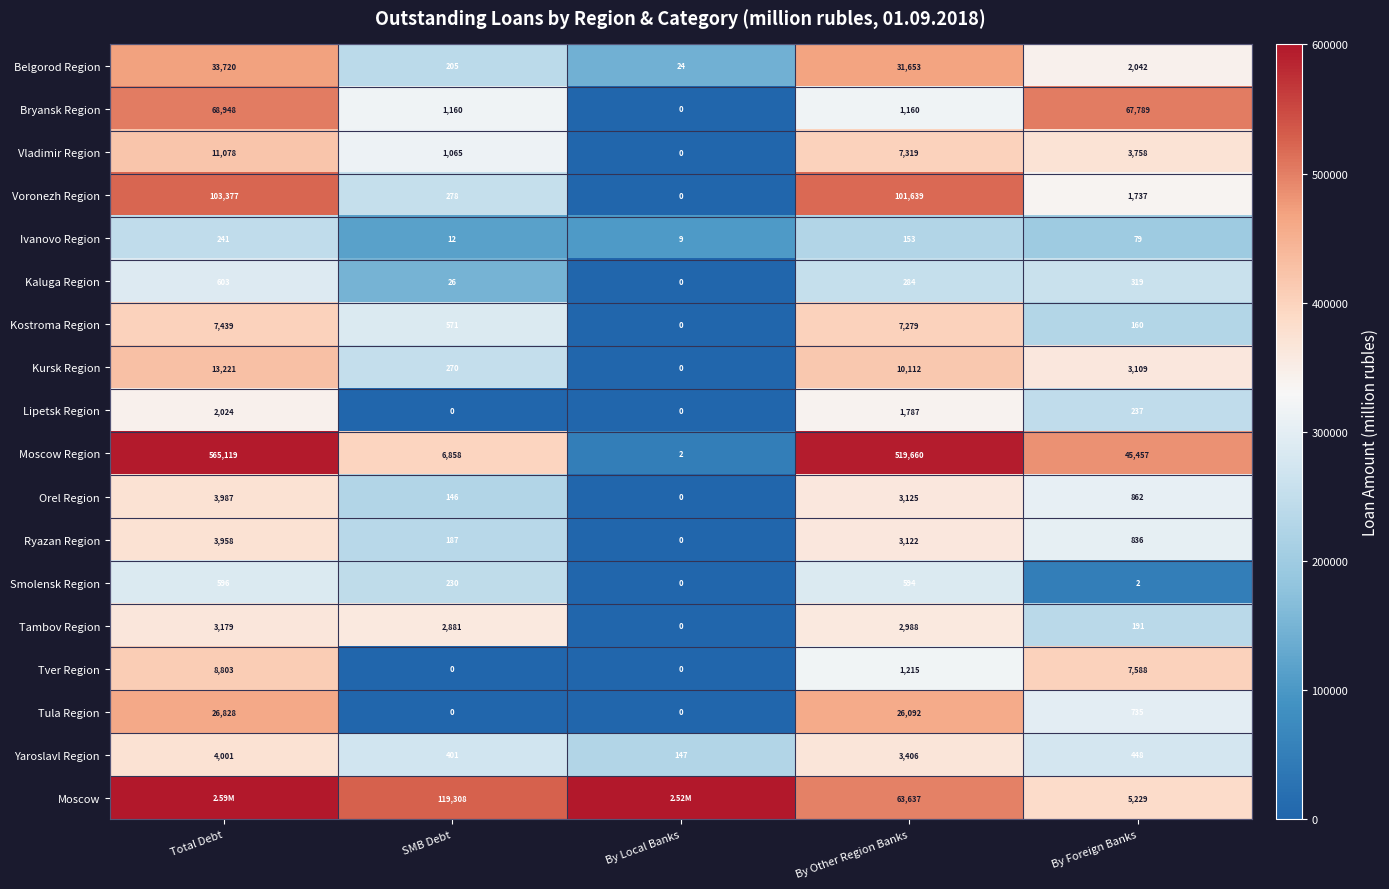

Which category has the lowest value in the Ryazan Region series?

By Local Banks